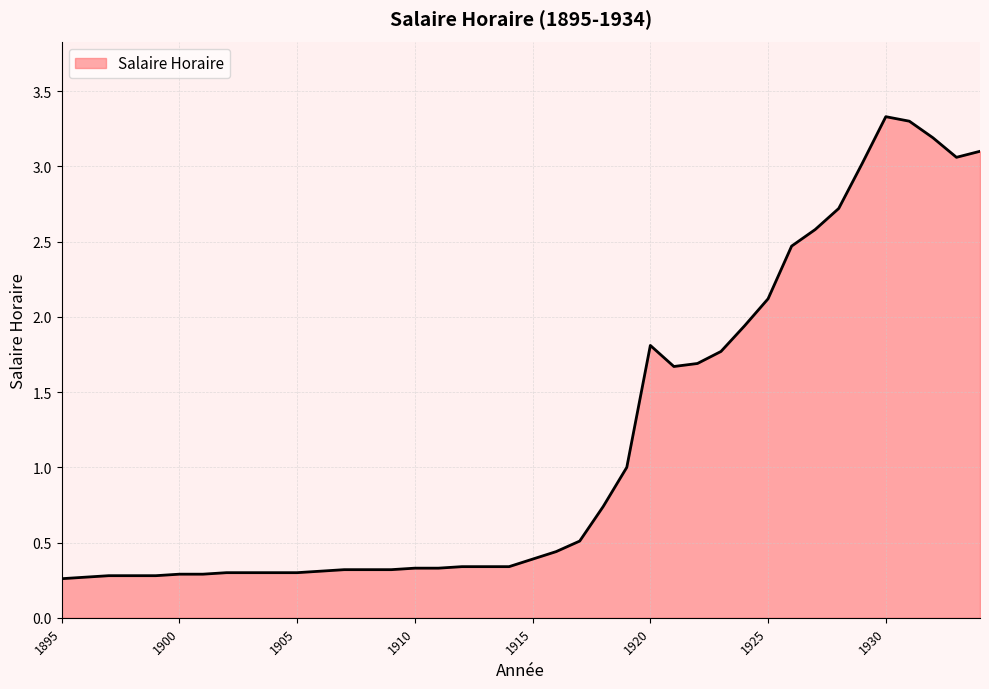

What is the maximum value shown in the chart?

3.3